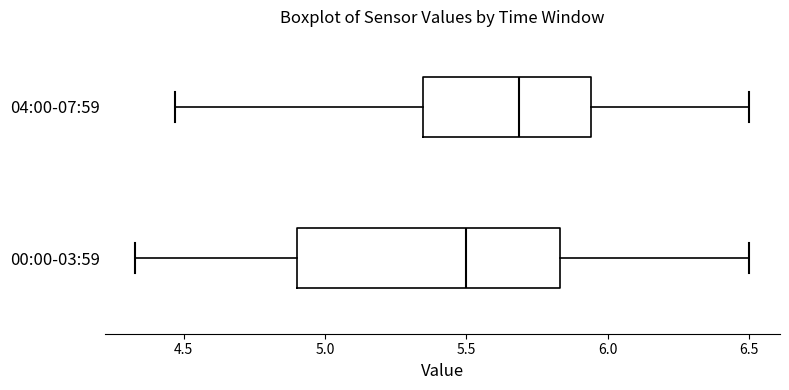

Comparing the boxes themselves (not the whiskers), which one is the widest?

00:00-03:59